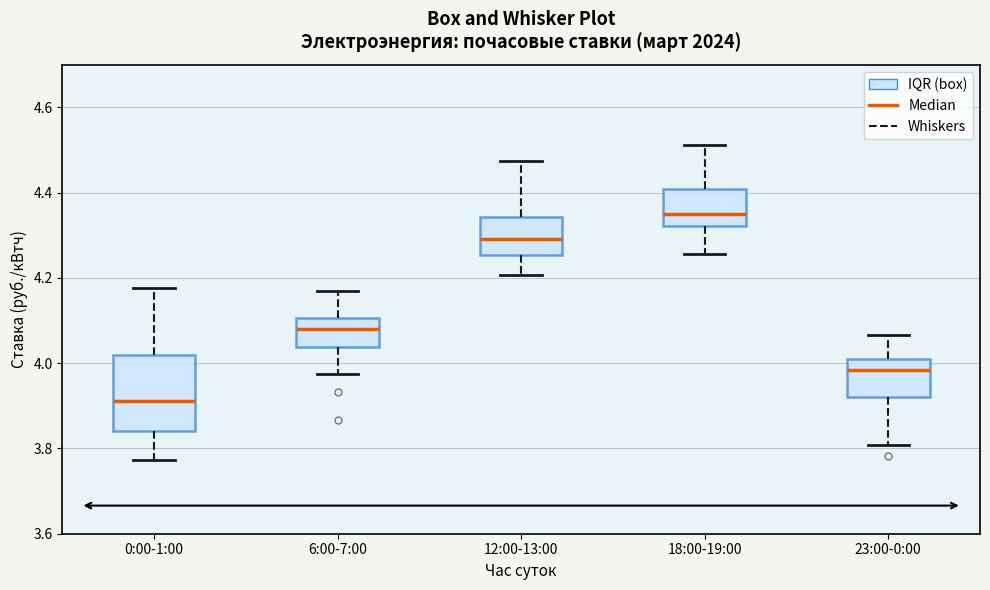

Reading left to right, transcribe this box plot: for each box, give where its median line is, the range the box spans, and where its two whiskers end, as read against the y-axis. The values are not printed on the chart, so give them approximately, as read against the axis.

0:00-1:00: median 3.92, box 3.84 to 4.02, whiskers 3.78 to 4.18
6:00-7:00: median 4.08, box 4.04 to 4.10, whiskers 3.98 to 4.16
12:00-13:00: median 4.30, box 4.26 to 4.34, whiskers 4.20 to 4.48
18:00-19:00: median 4.34, box 4.32 to 4.40, whiskers 4.26 to 4.52
23:00-0:00: median 3.98, box 3.92 to 4.02, whiskers 3.80 to 4.06